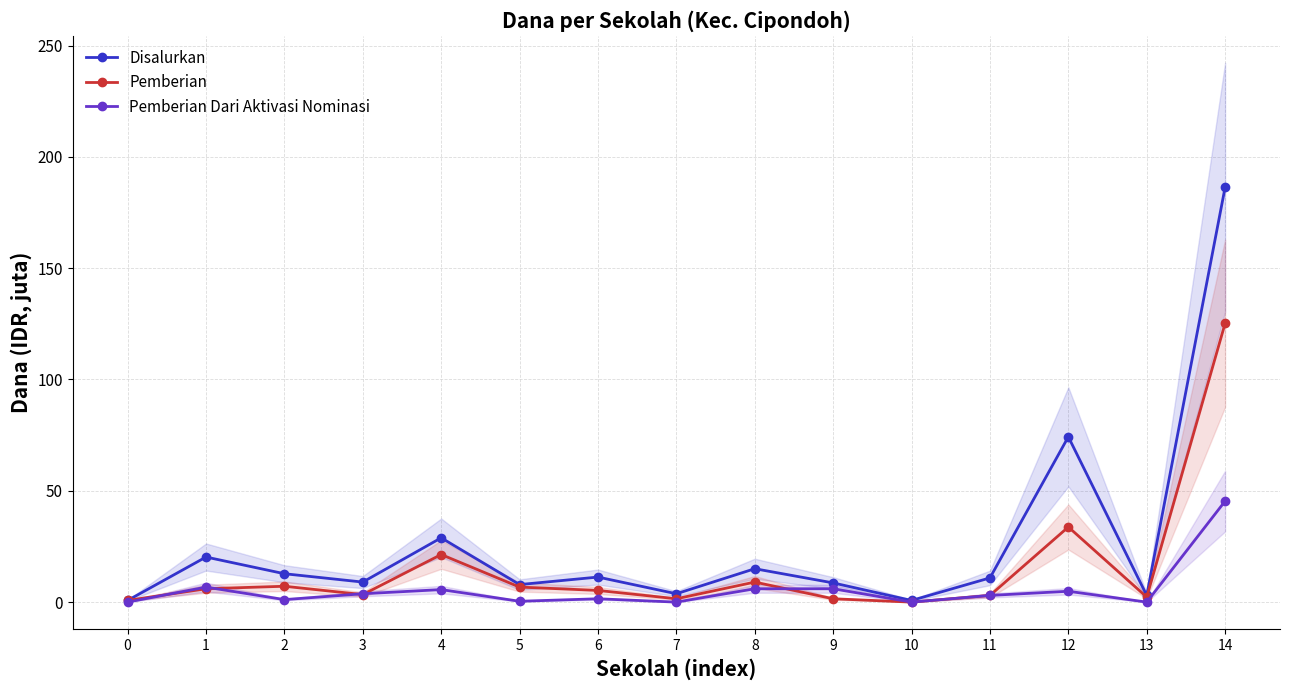

Between 5 and 7, which series saw the biggest shift?

Pemberian